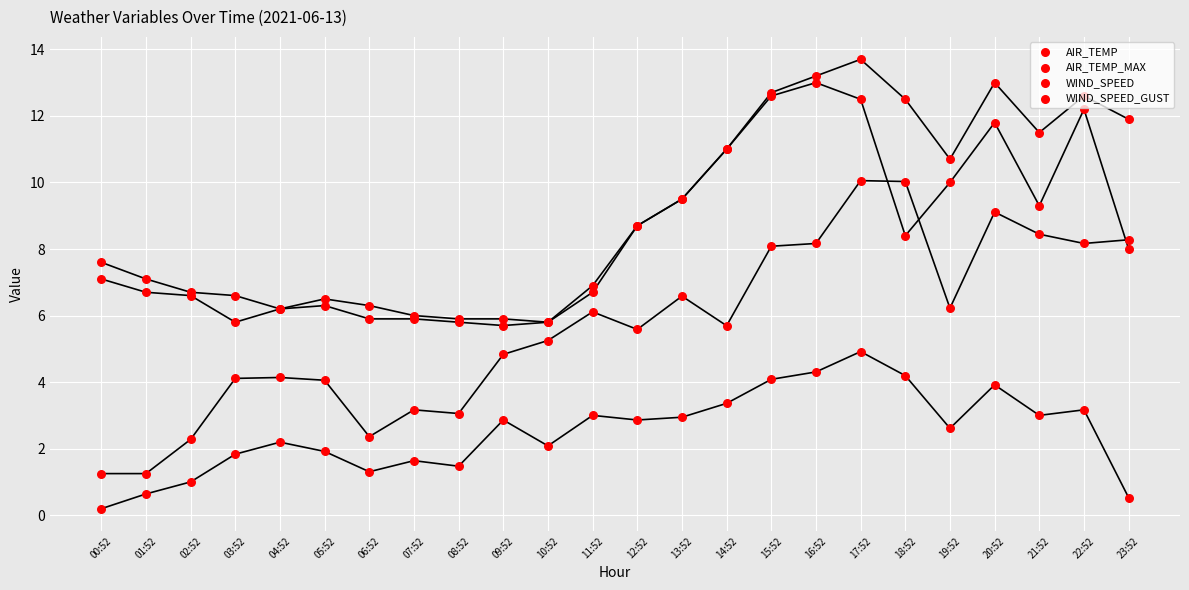

Which series contains the lowest Y value?

WIND_SPEED